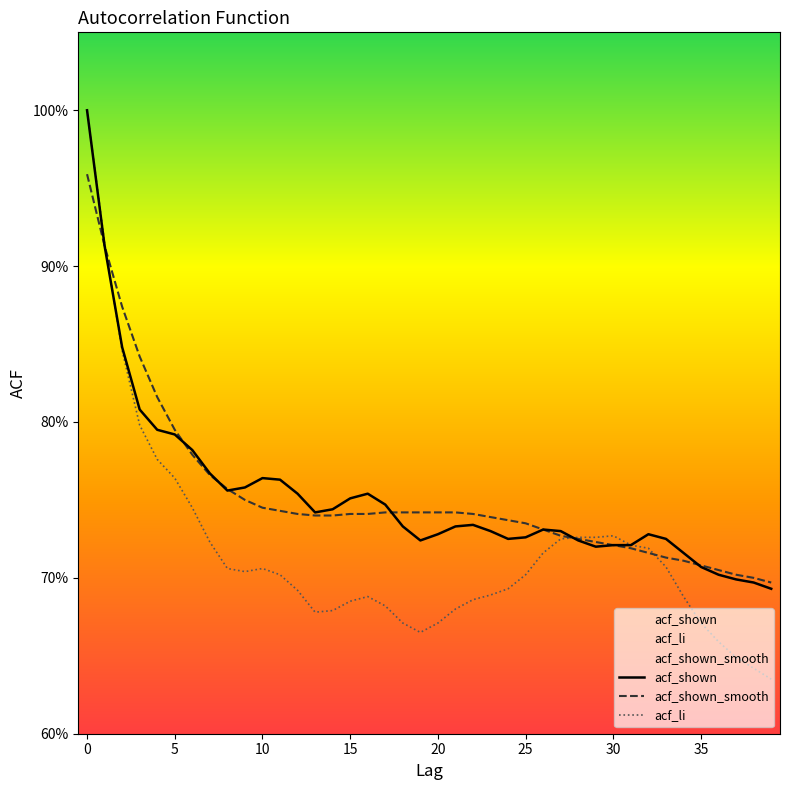

Is this an area chart (filled region under the line)?

No